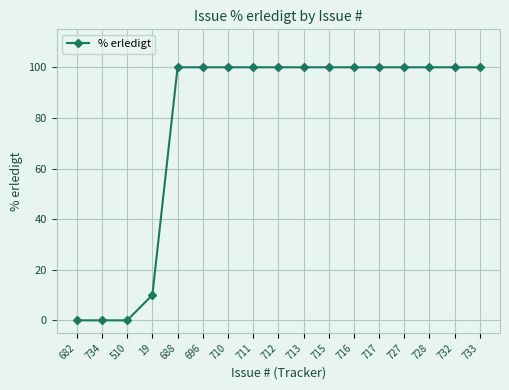

Count the number of categories in the chart.

17